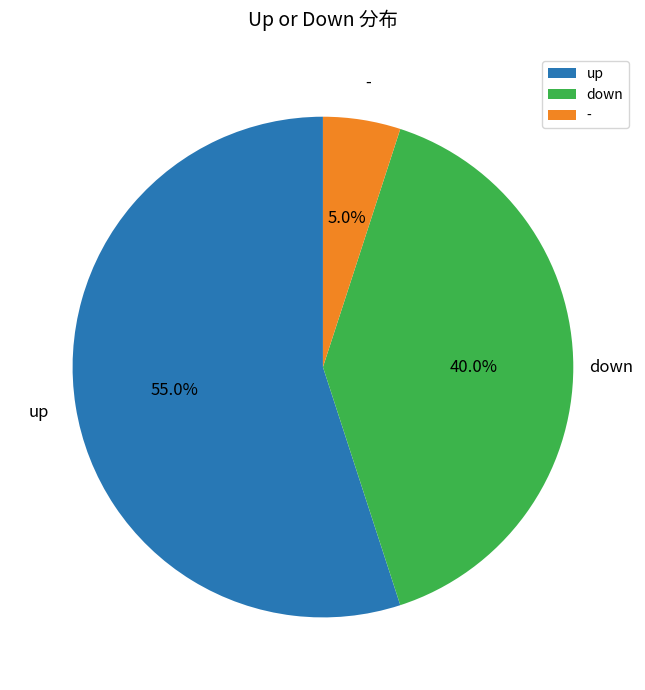

Which slice is the largest?

up